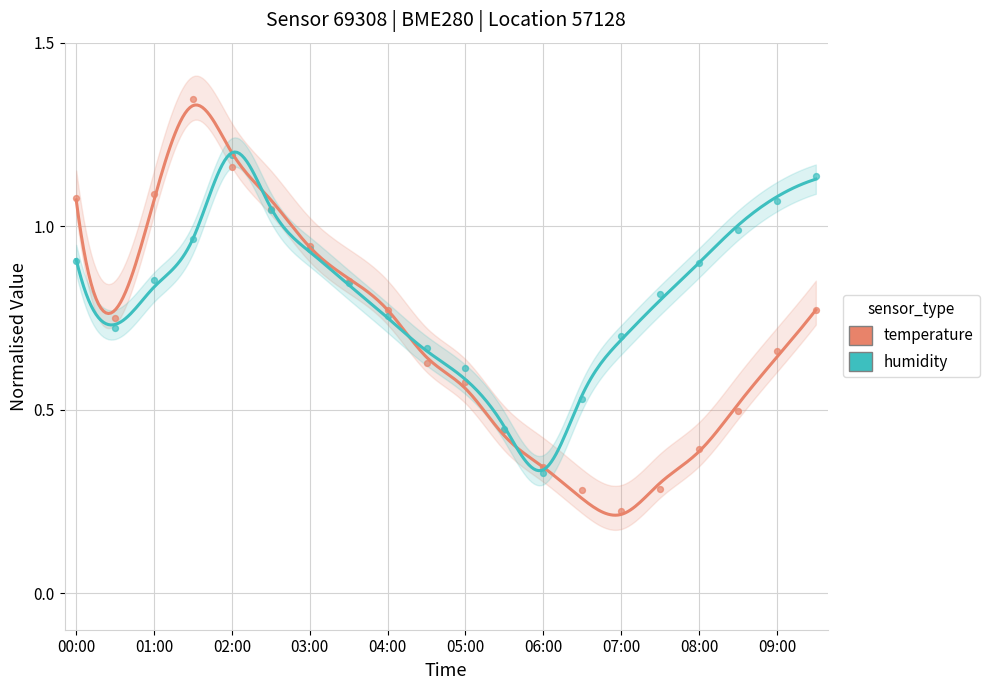

At how many categories does at least one series exceed 1?

7